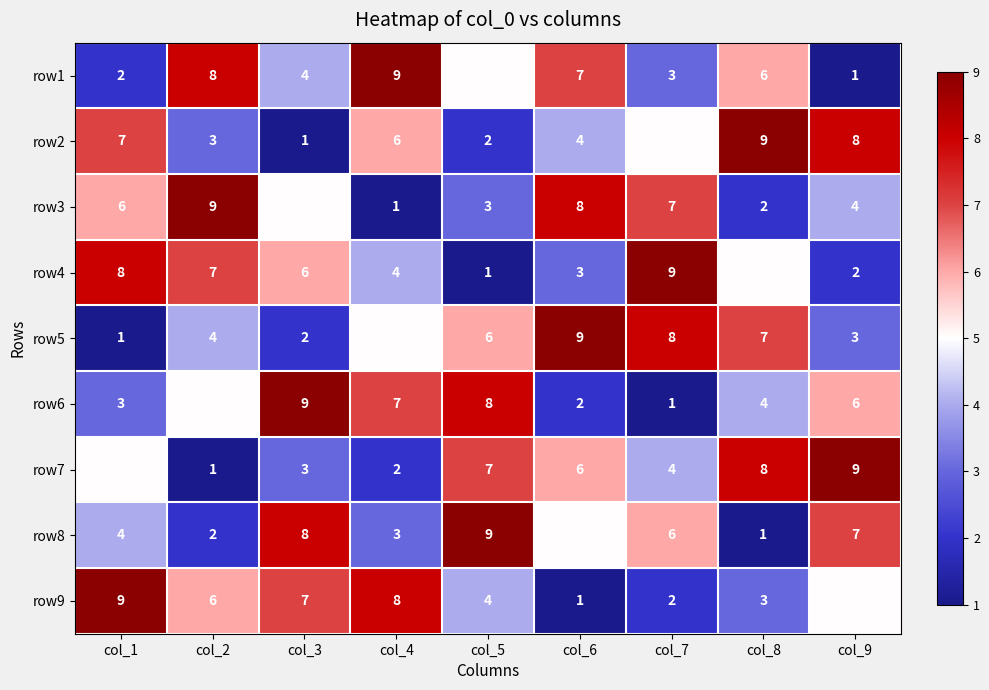

Where does the row1 series first go above 5?

col_2